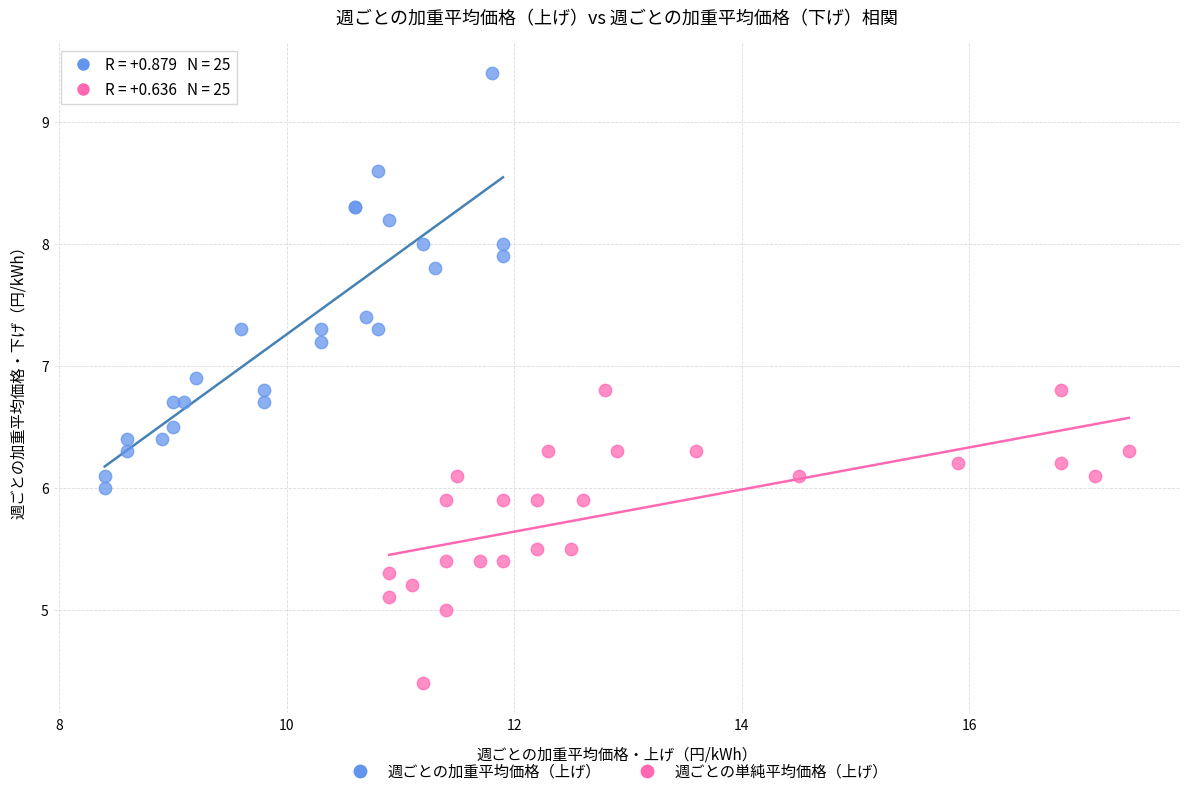

Which series contains the highest Y value?

週ごとの加重平均価格（上げ）